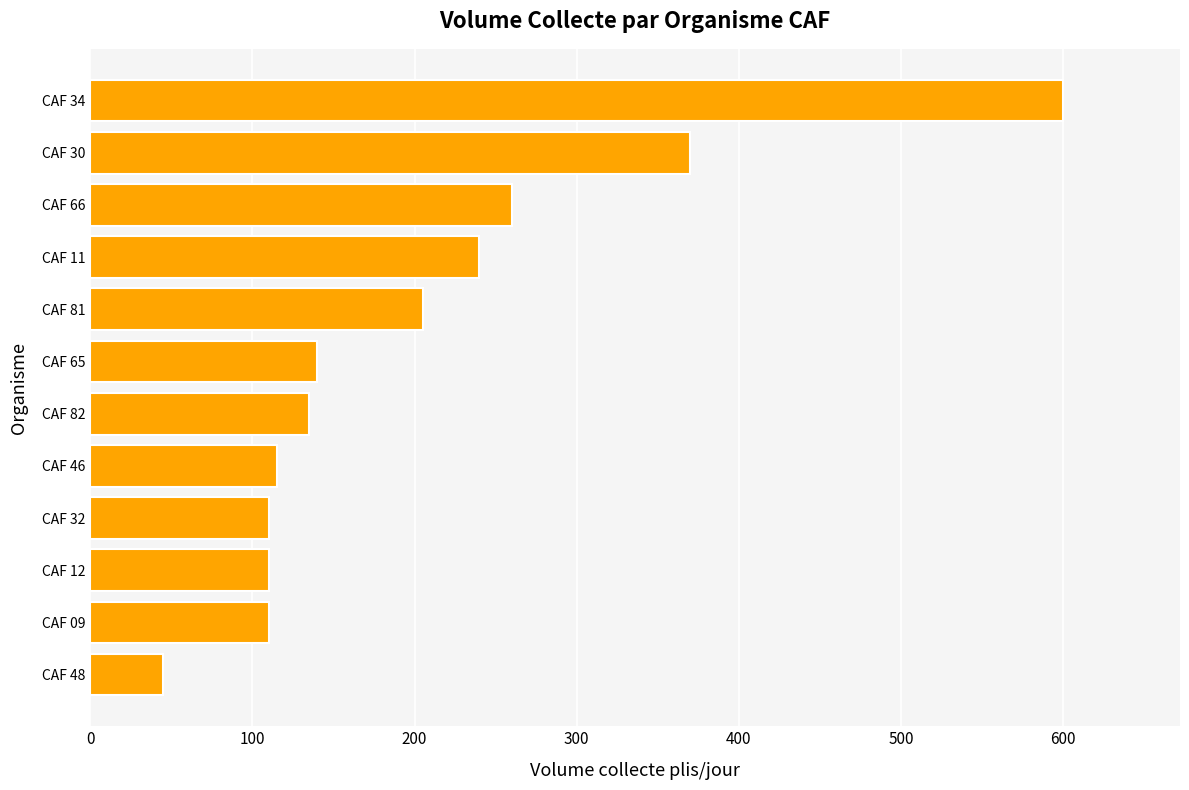

What is the average value?

203